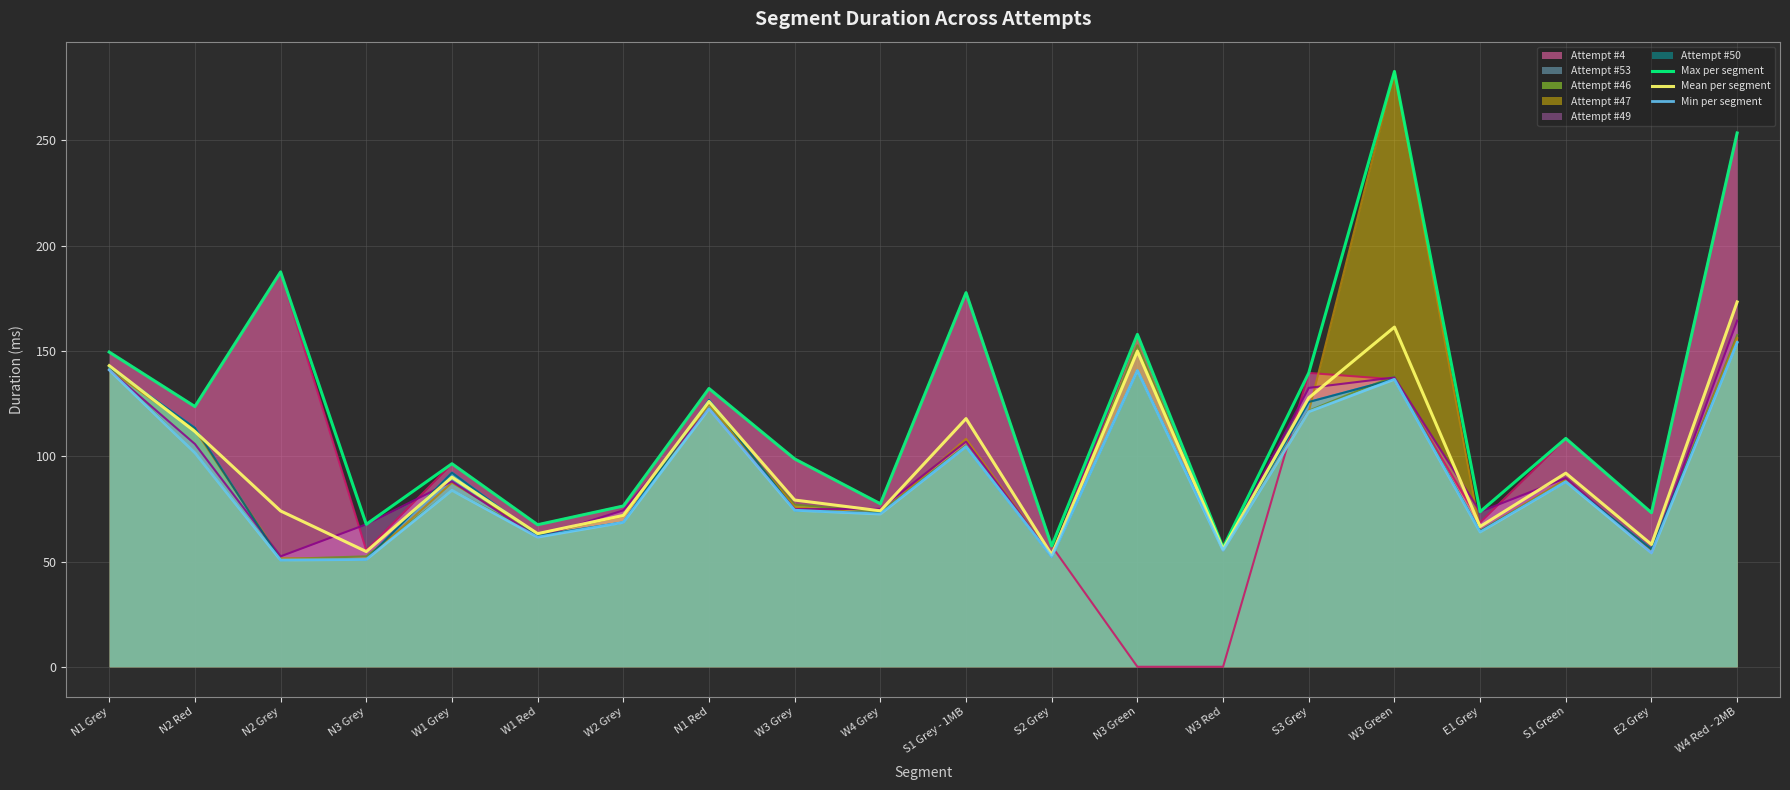

What is the label of the 15th point from the right?

W1 Red